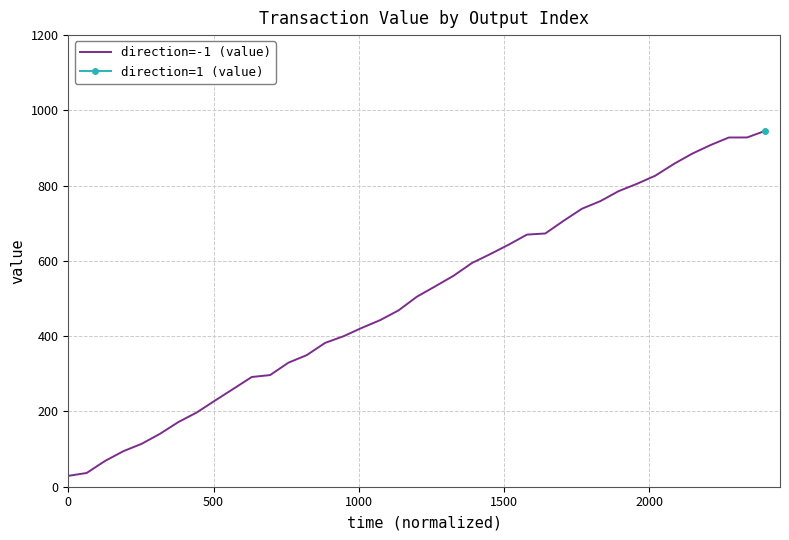

What is the maximum value for direction=-1 (value)?

945.9